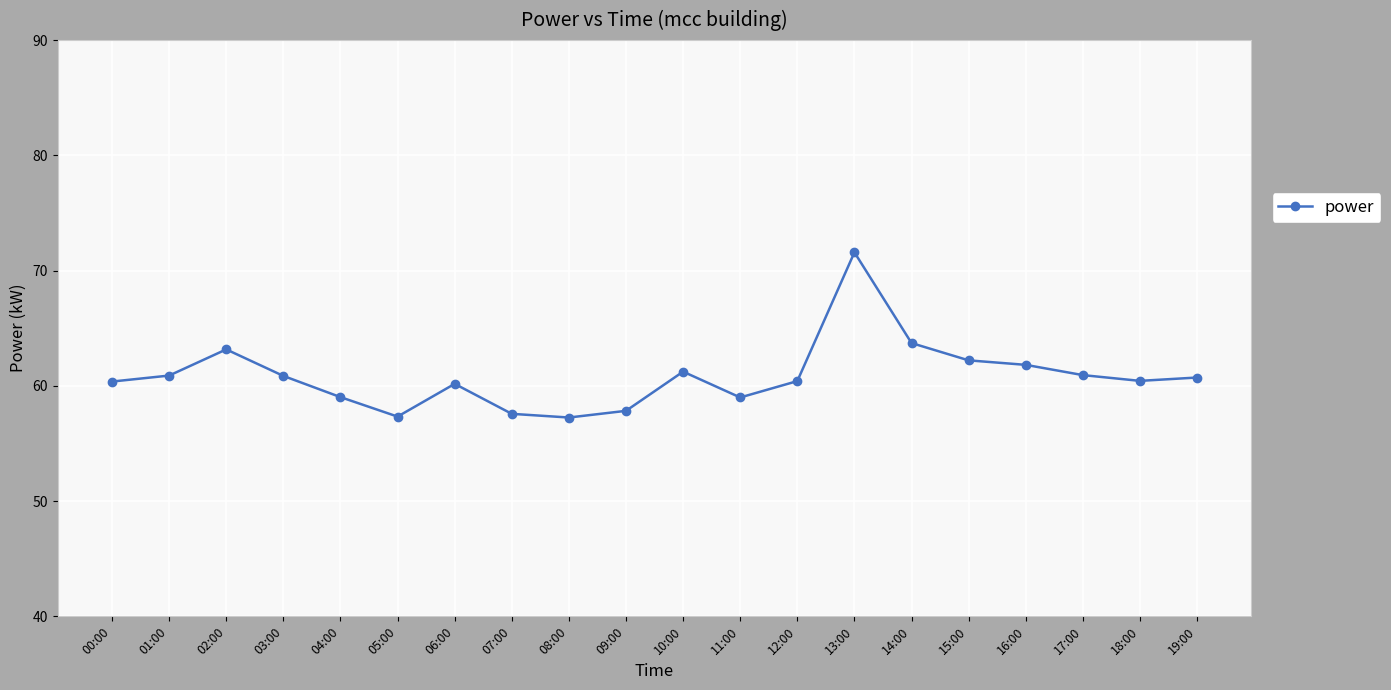

What is the label of the 17th point from the left?

16:00